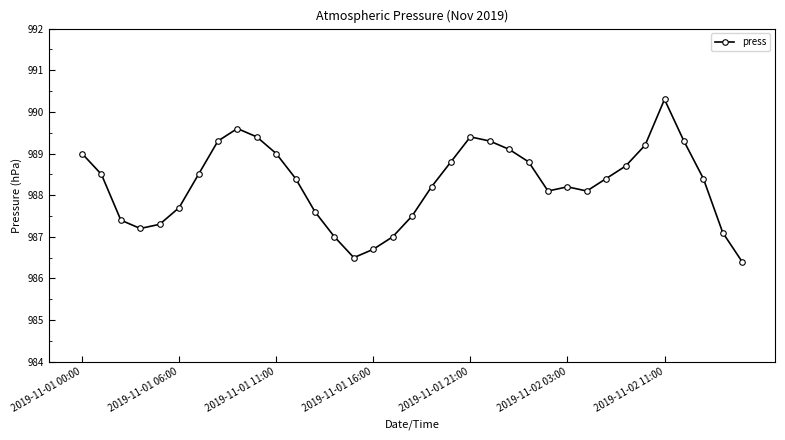

How many interior local valleys (lower than both neighbors) does the data have?

4